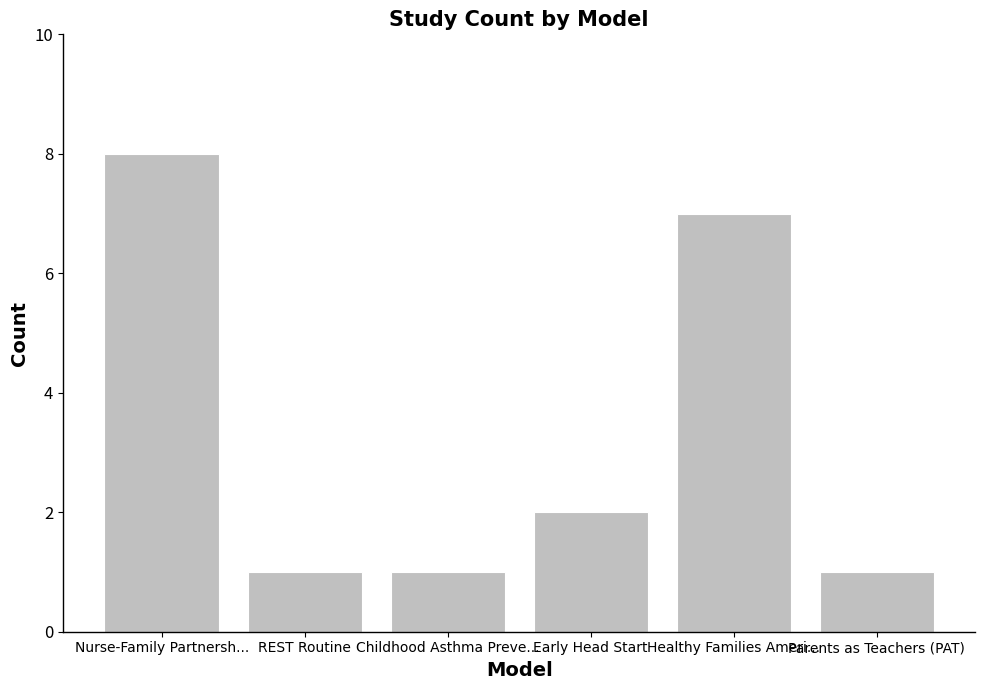

Is it true that the value at Healthy Families Ameri... is 12?

False